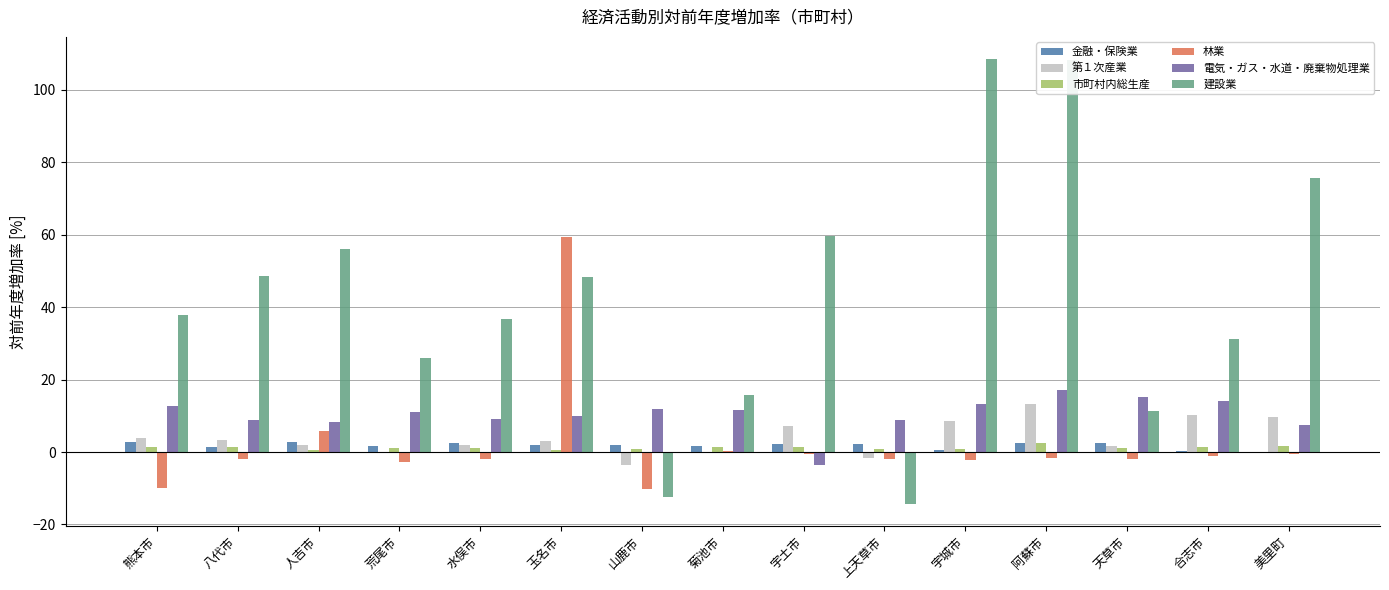

Which category has the highest value in the 林業 series?

玉名市